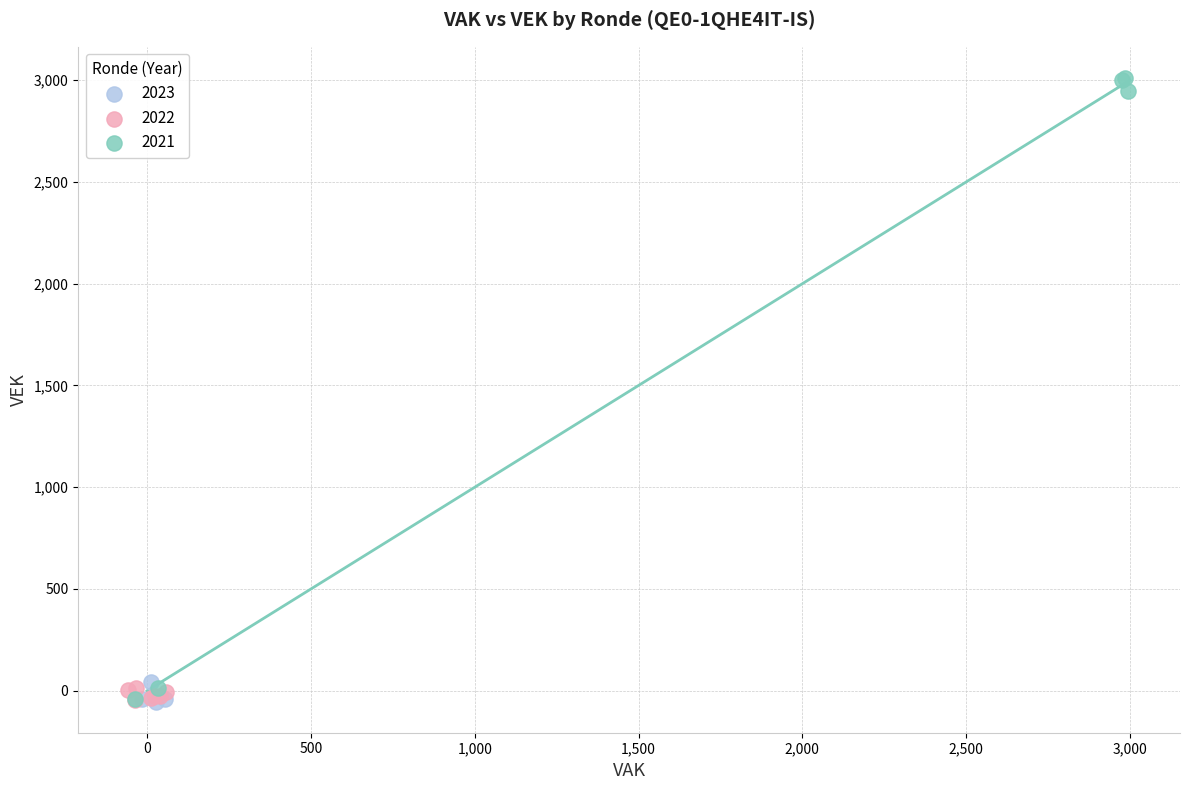

Which series reaches the maximum Y coordinate?

2021